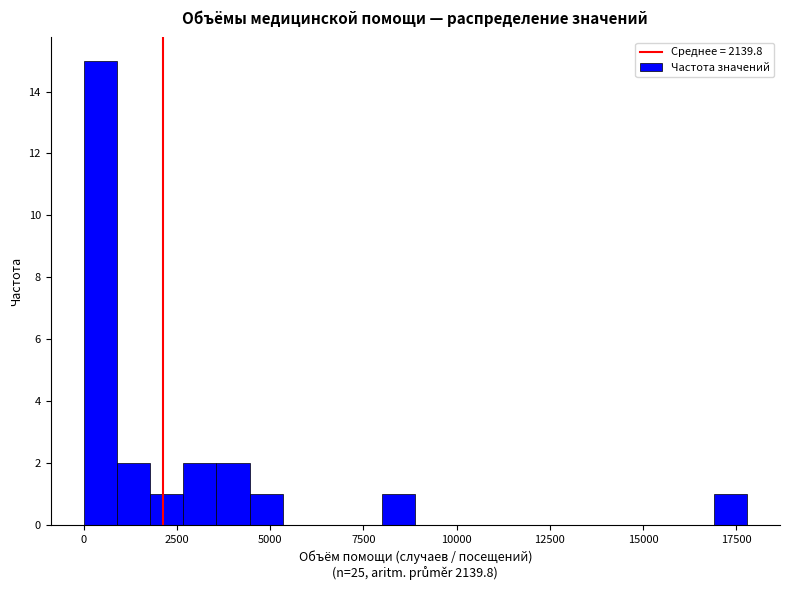

Read against the x-axis, roughly where is the centre of the tallest bar?

500